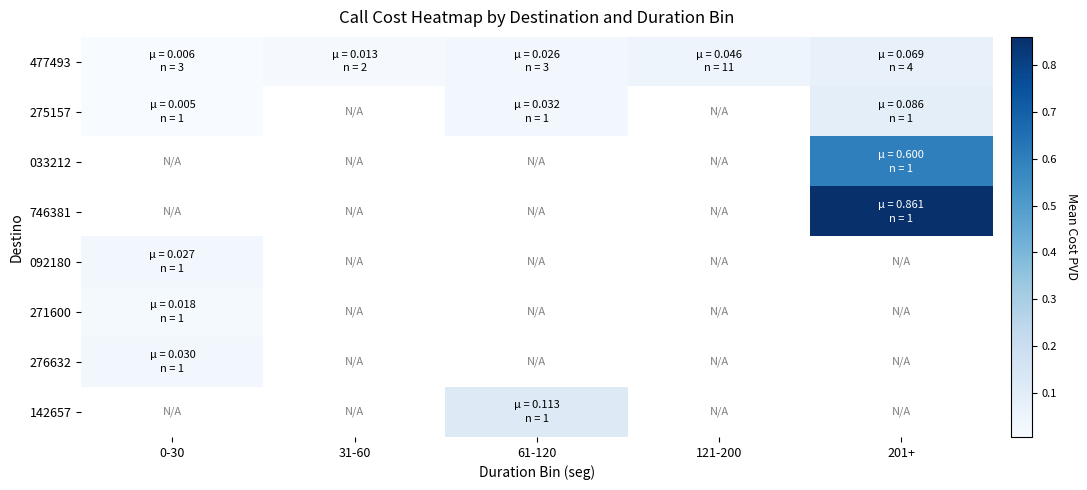

Which series has the largest range (max minus min)?

275157